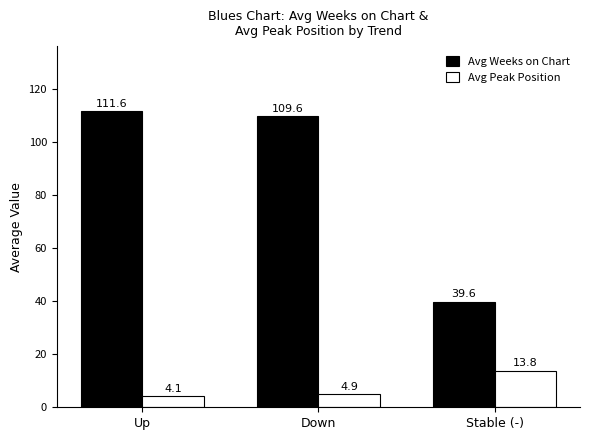

Which series has the widest spread of values?

Avg Weeks on Chart